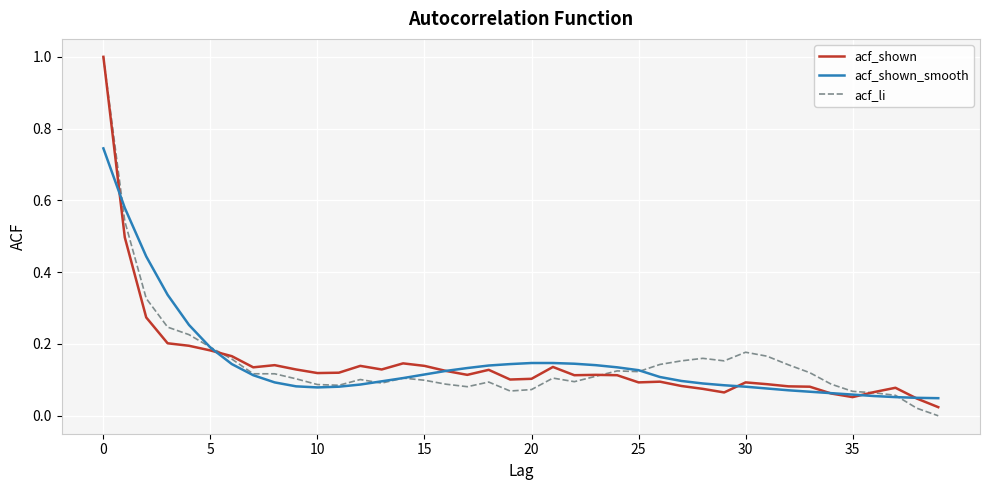

What is the maximum value for acf_shown?

1.0